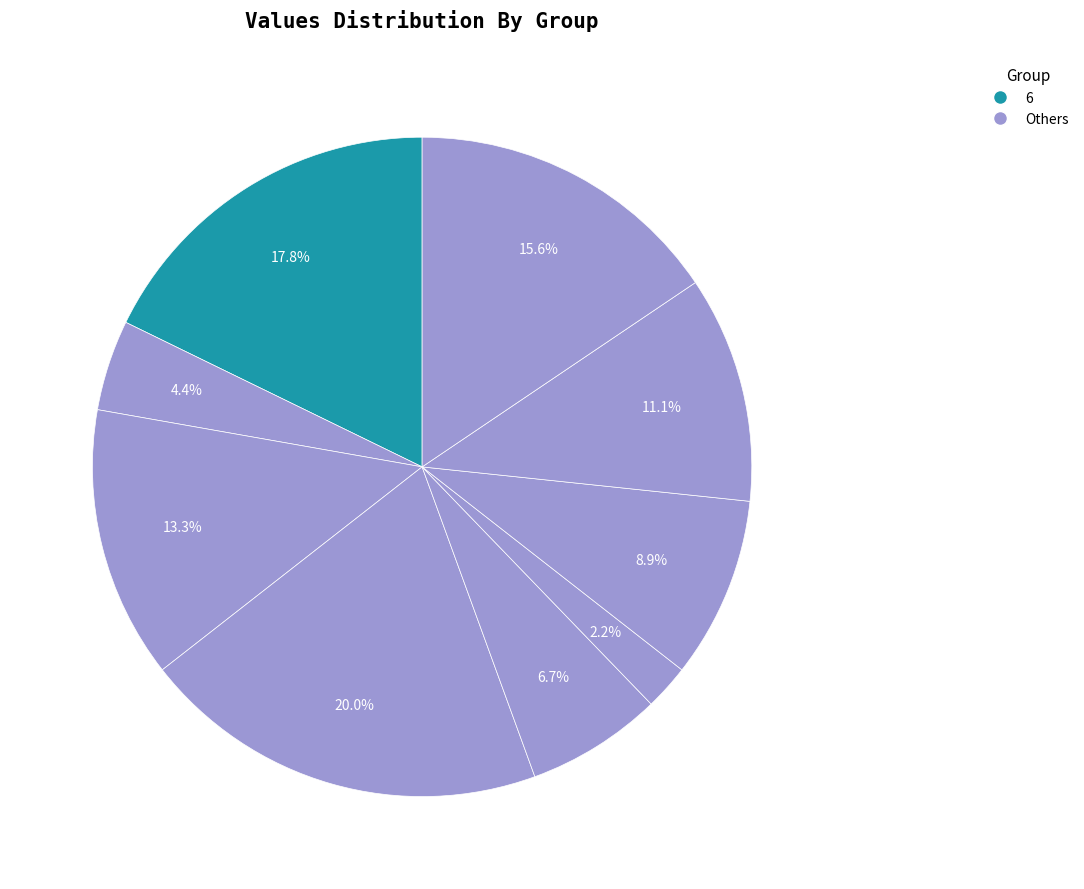

How many segments does this pie chart have?

9